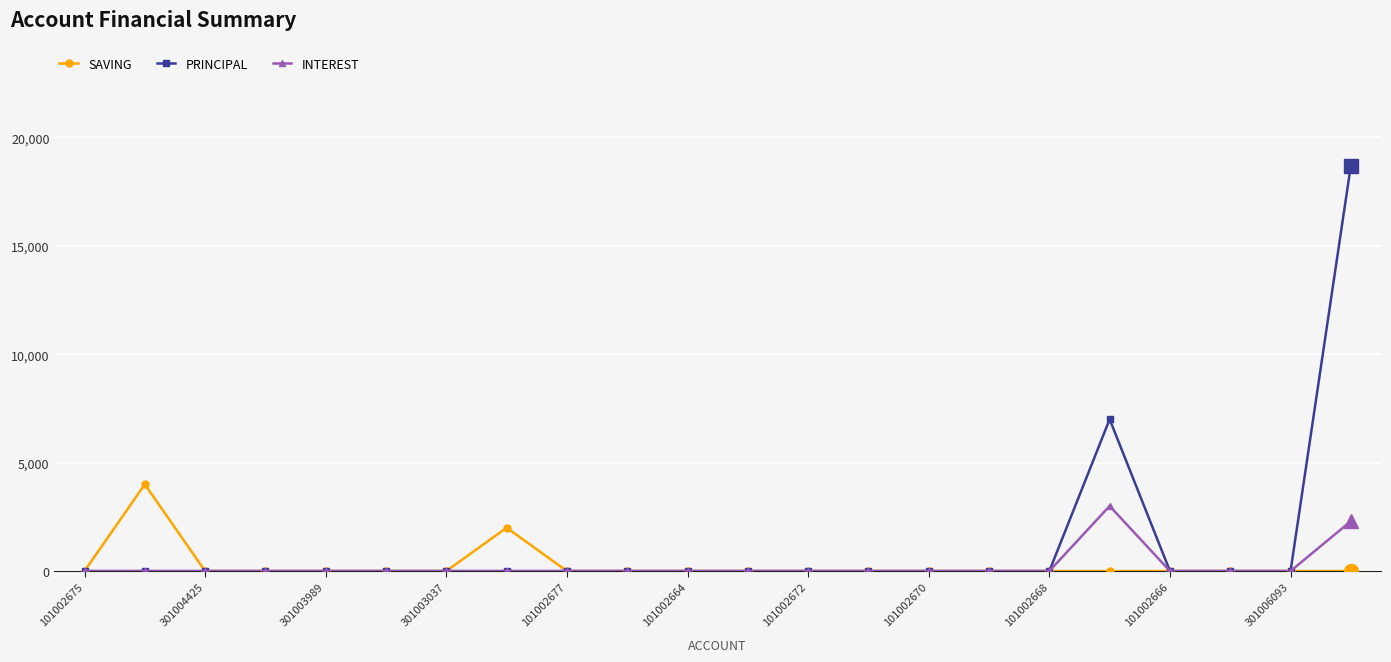

List the series in order of their peak value, highest first.

PRINCIPAL, SAVING, INTEREST